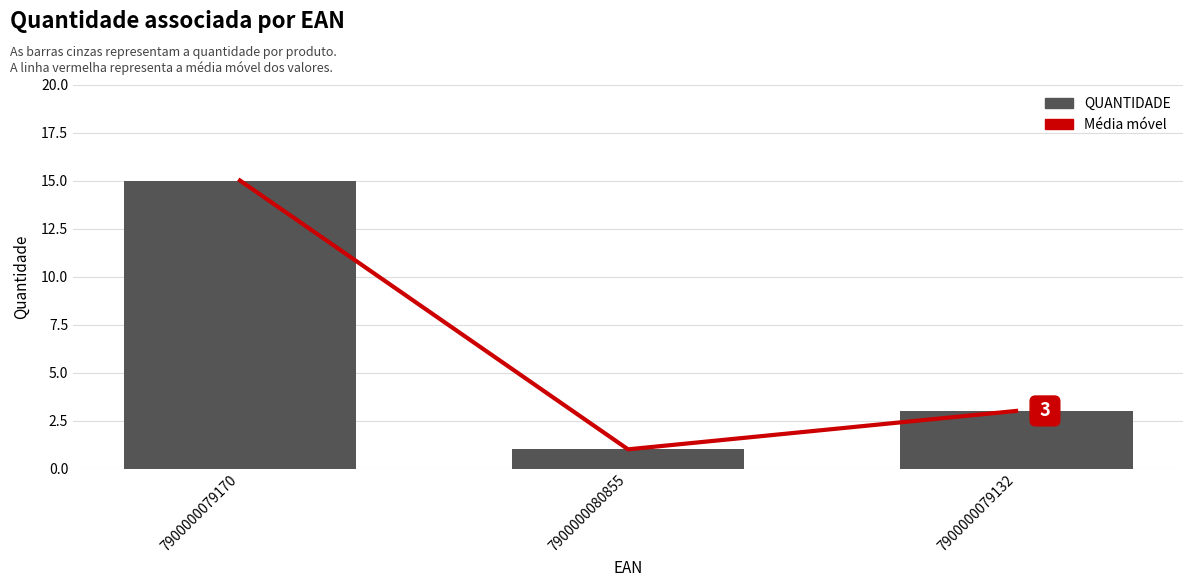

What is the sum of the QUANTIDADE values at 7900000079170 and 7900000080855?

16